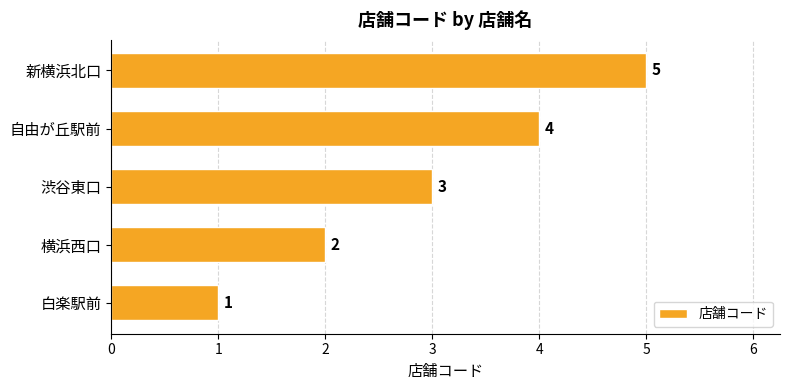

List the labels in order of value, largest first.

新横浜北口, 自由が丘駅前, 渋谷東口, 横浜西口, 白楽駅前